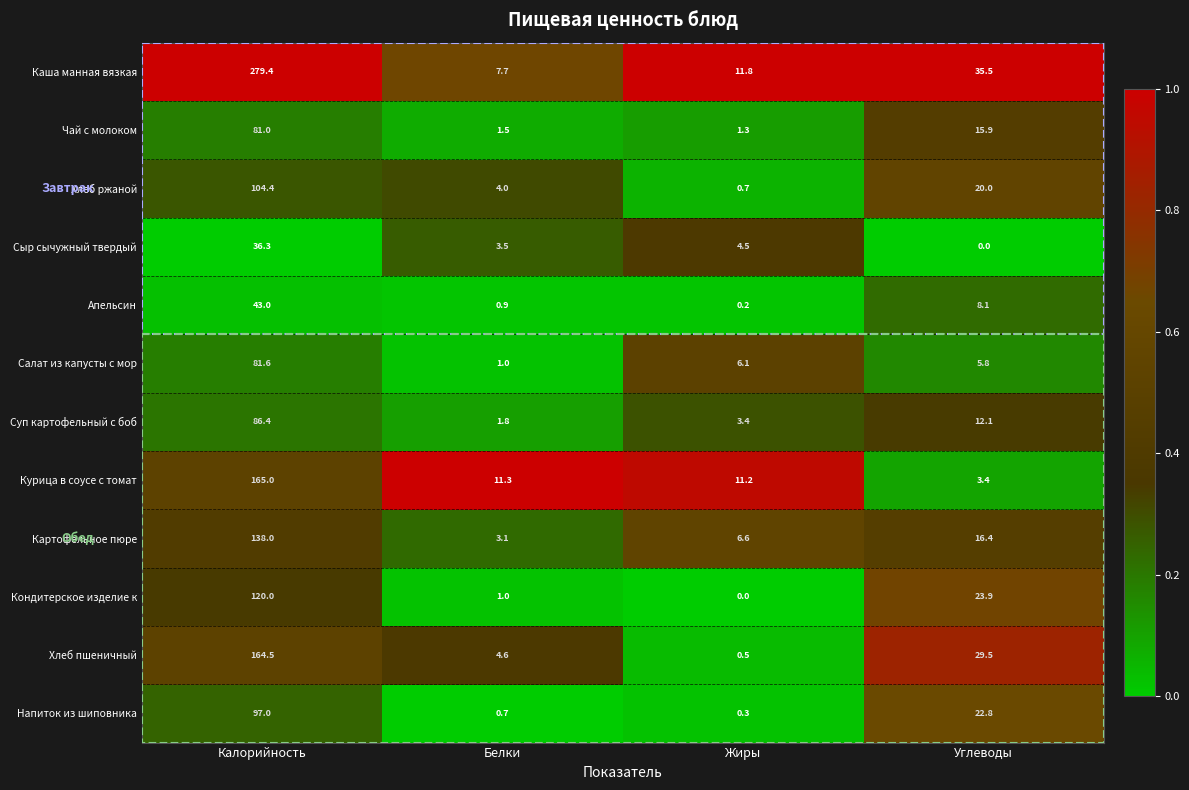

Rank the series by their maximum value, from highest to lowest.

Каша манная вязкая, Курица в соусе с томат, Хлеб пшеничный, Картофельное пюре, Кондитерское изделие к, Хлеб ржаной, Напиток из шиповника, Суп картофельный с боб, Салат из капусты с мор, Чай с молоком, Апельсин, Сыр сычужный твердый